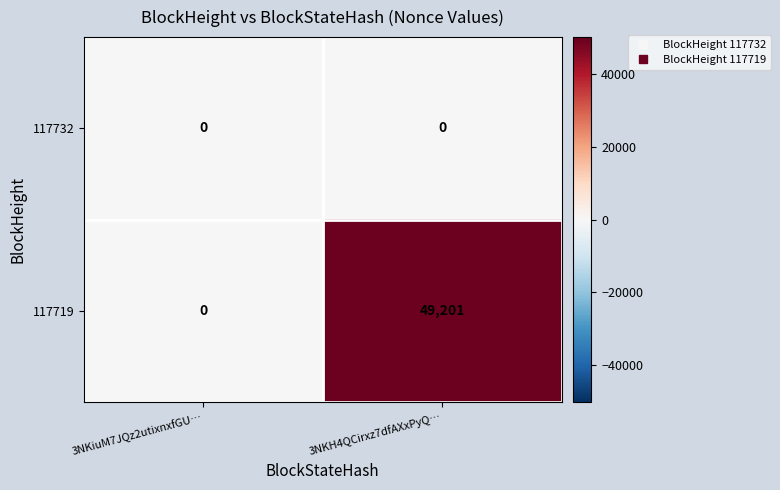

The value of 117719 at 3NKH4QCirxz7dfAXxPyQ… is 79812. True or false?

False